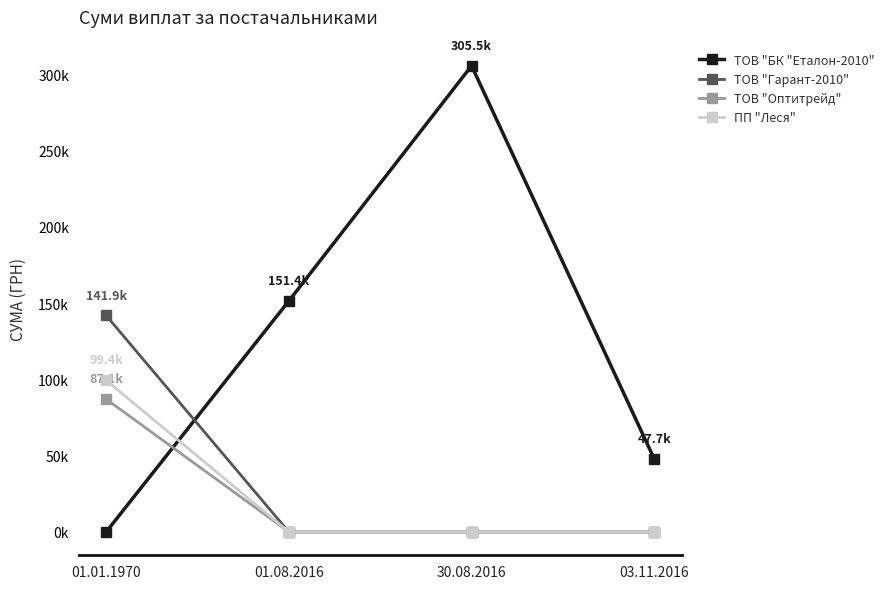

True or false: ТОВ "Гарант-2010" and ТОВ "Оптитрейд" intersect in this chart.

False